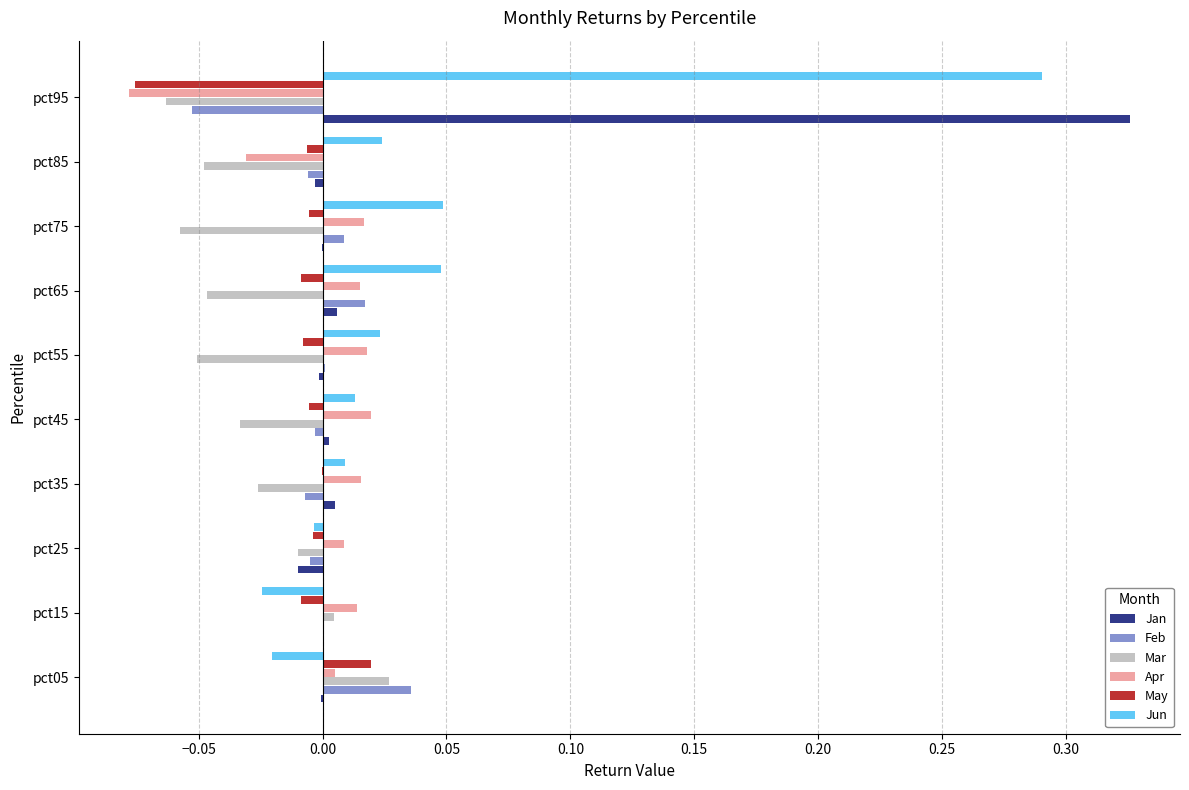

At which category is the sum across all series the highest?

pct95